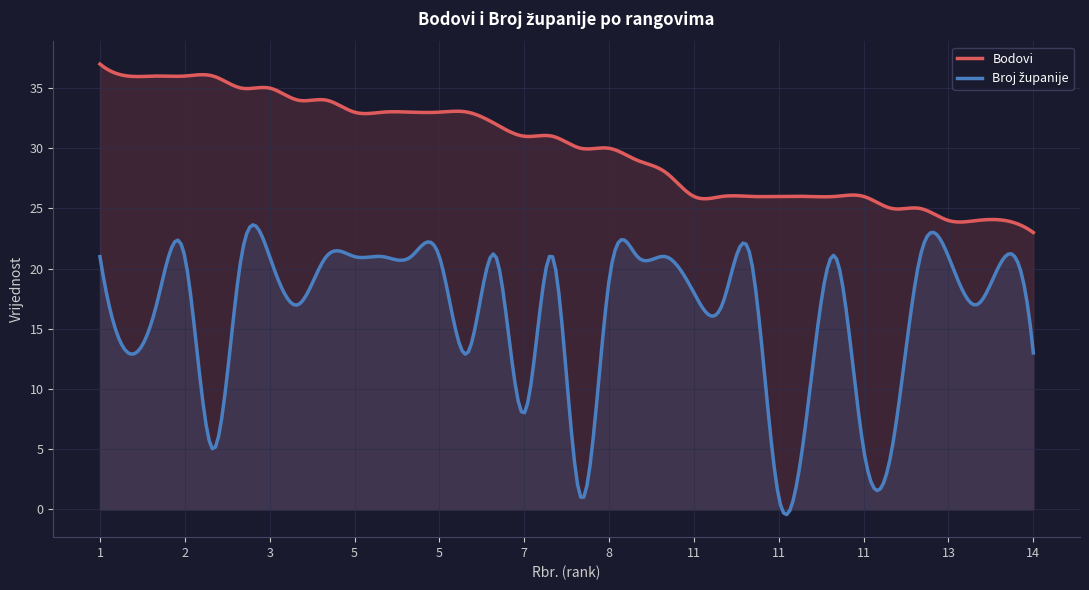

How many lines are shown in the chart?

2